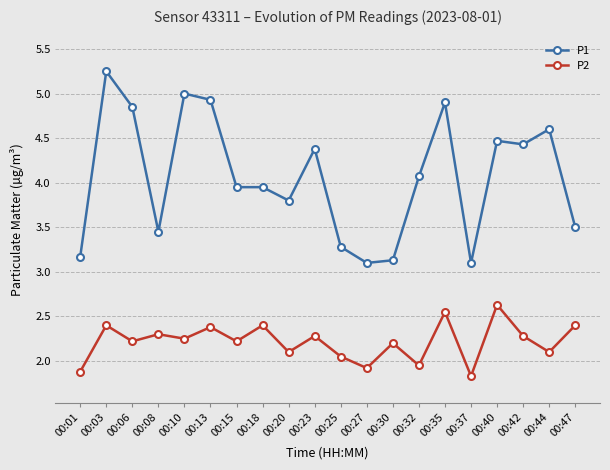

At which category does P1 reach its first local valley?

00:08